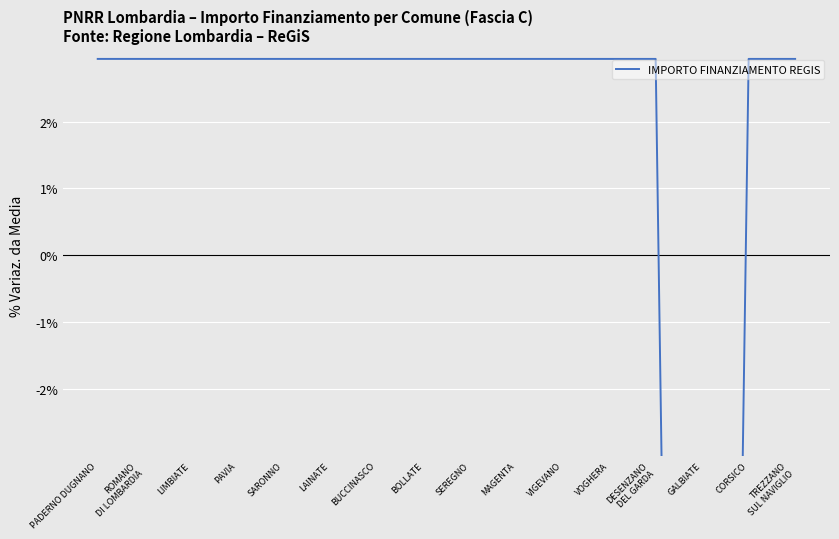

What is the smallest value displayed?

-44.1